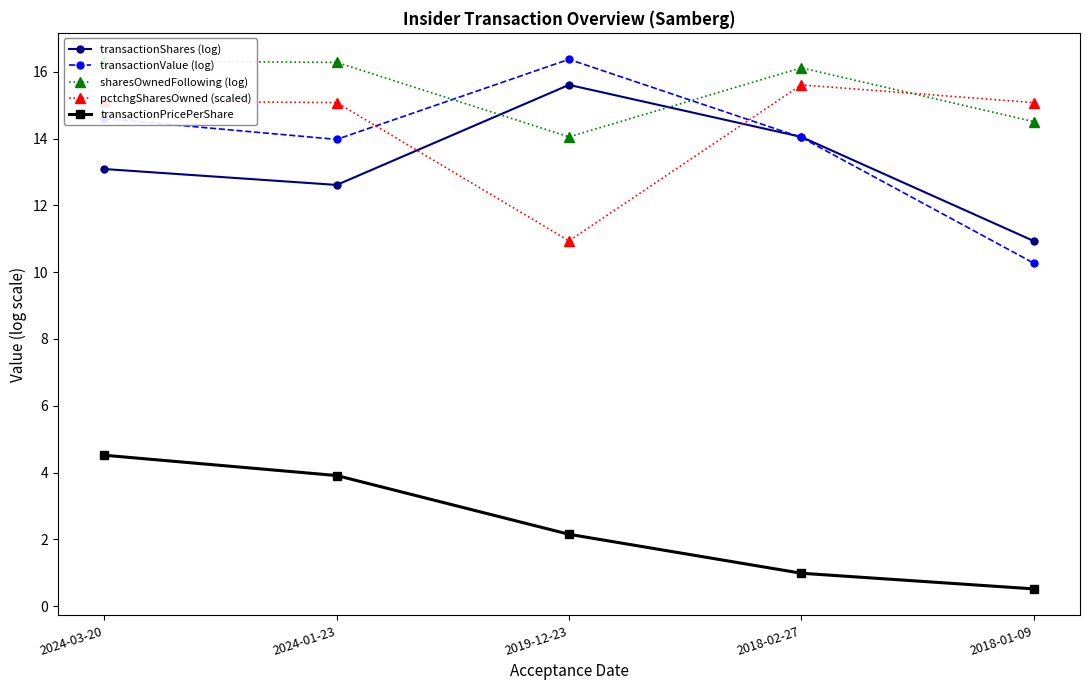

Which has a higher value, 2024-01-23 or 2018-01-09?

2024-01-23